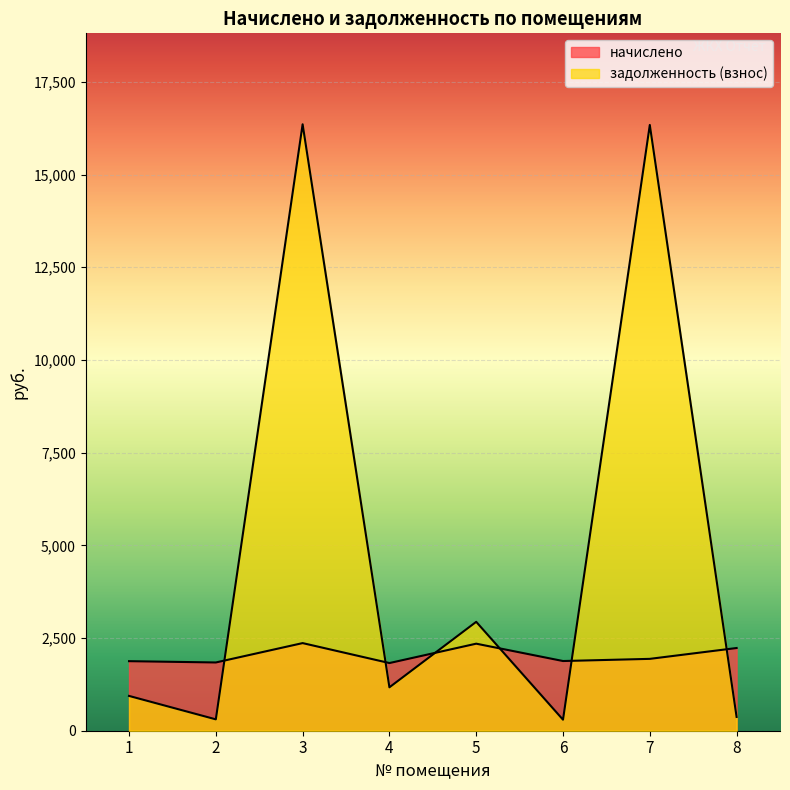

Does the chart display data point markers on the line(s)?

No